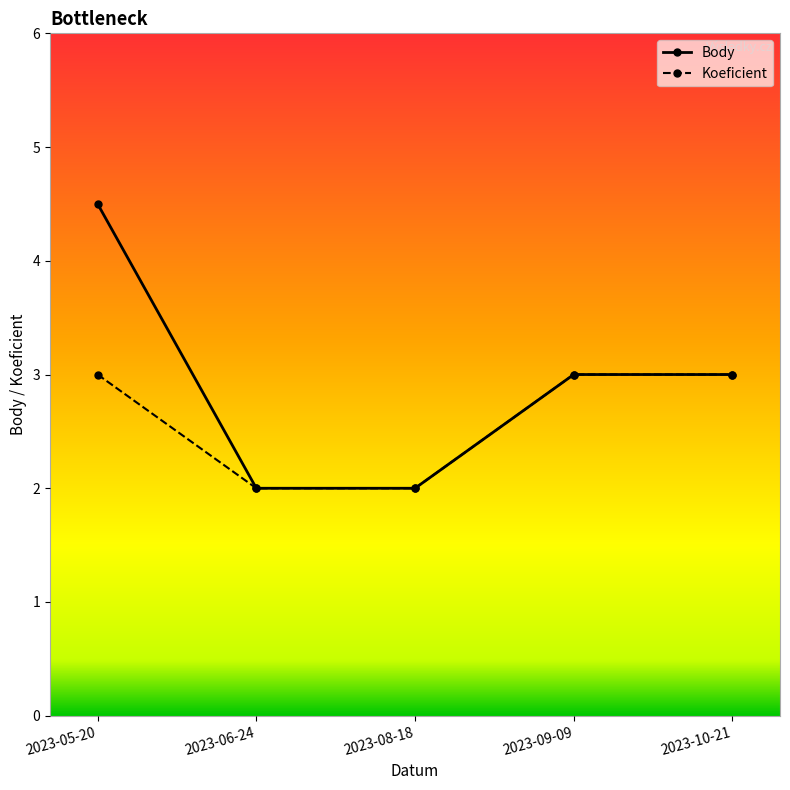

At which category is the sum across all series the highest?

2023-05-20